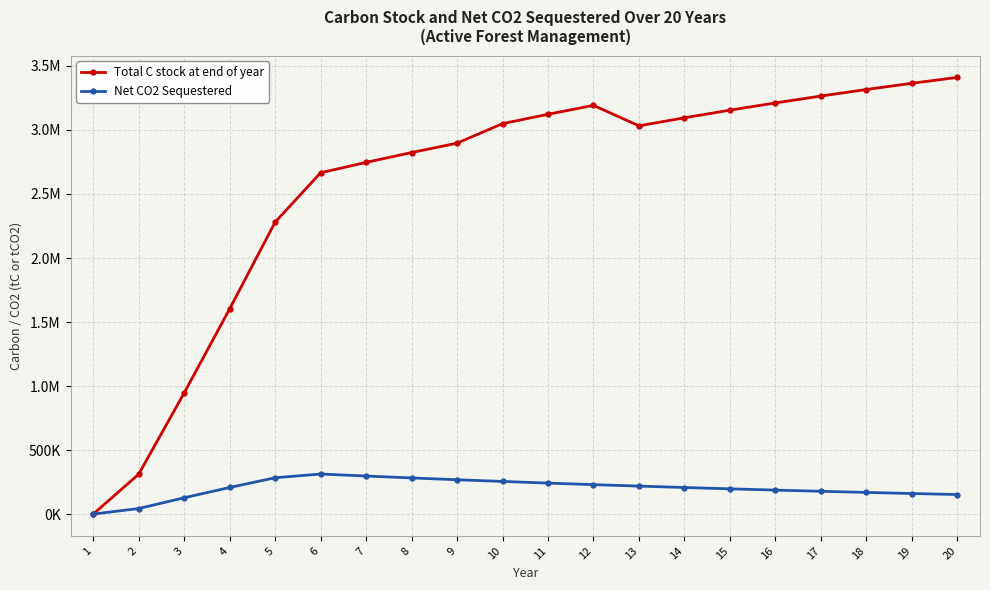

List the series in order of their peak value, highest first.

Total C stock at end of year, Net CO2 Sequestered